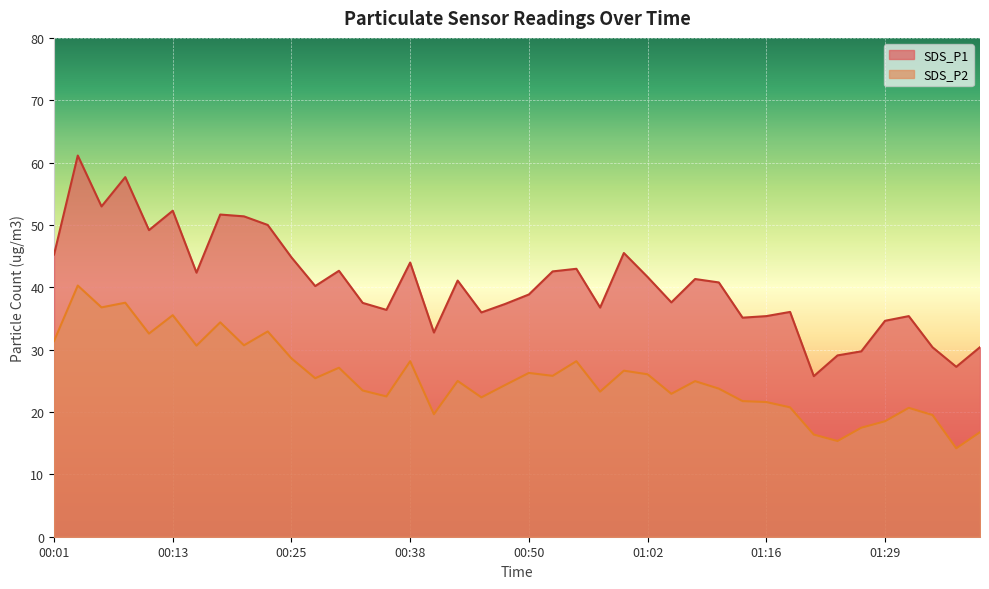

At which label is SDS_P2 closest to 27?

00:30